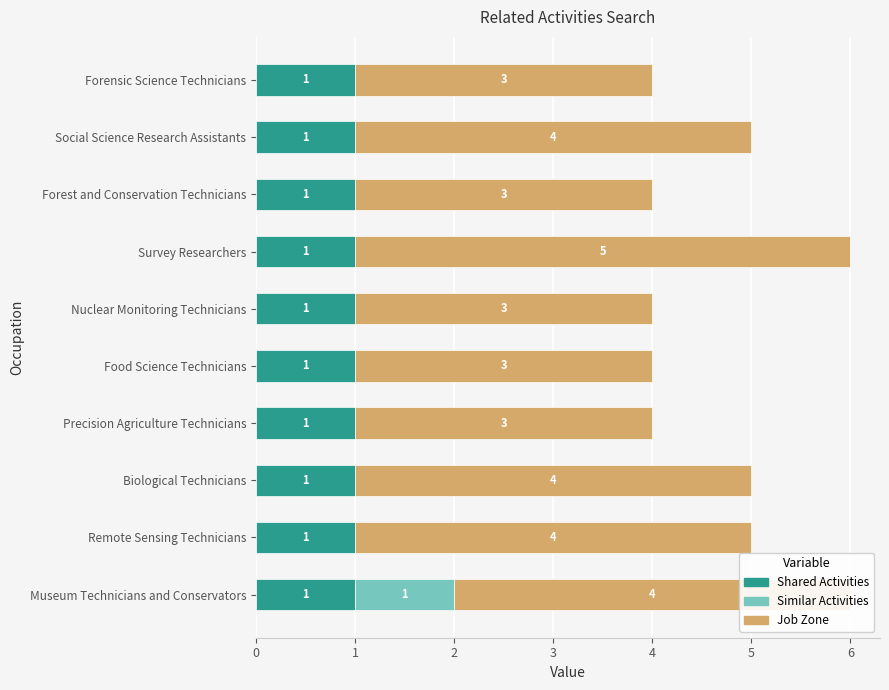

True or false: Shared Activities has a value of 1 at Nuclear Monitoring Technicians.

True